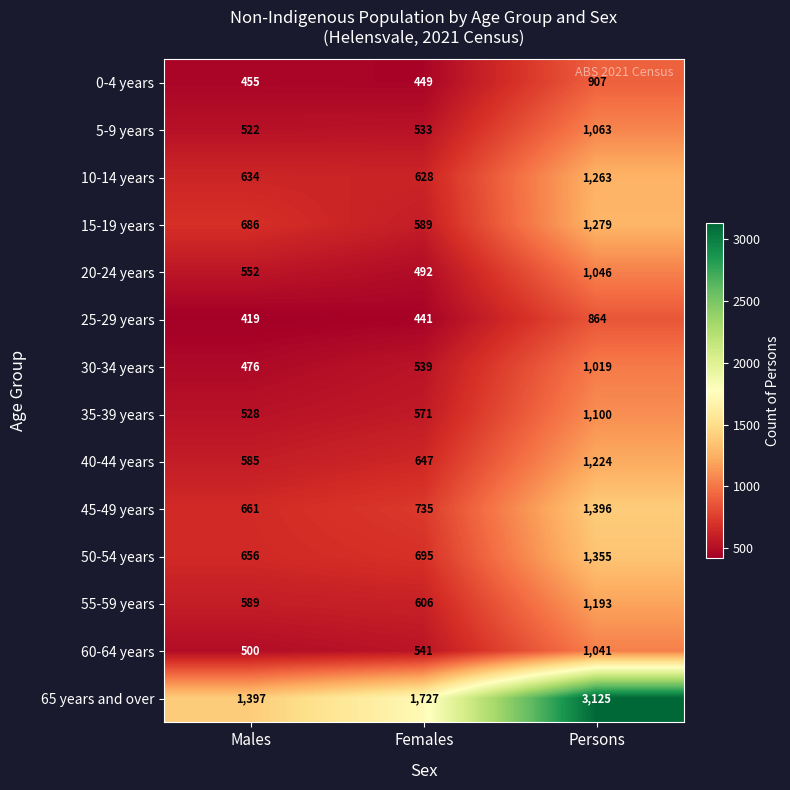

What is the maximum value shown in the chart?

3125